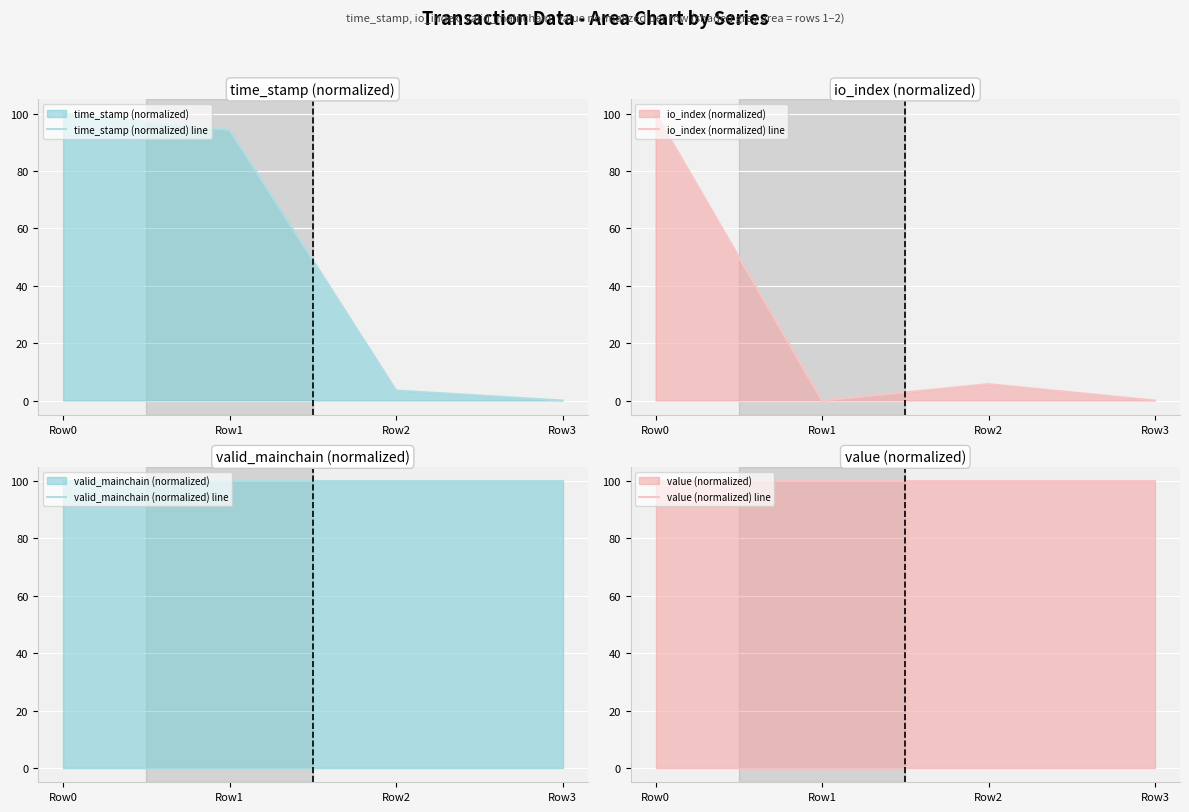

True or false: valid_mainchain (normalized) line has a value of 174.9 at Row3.

False